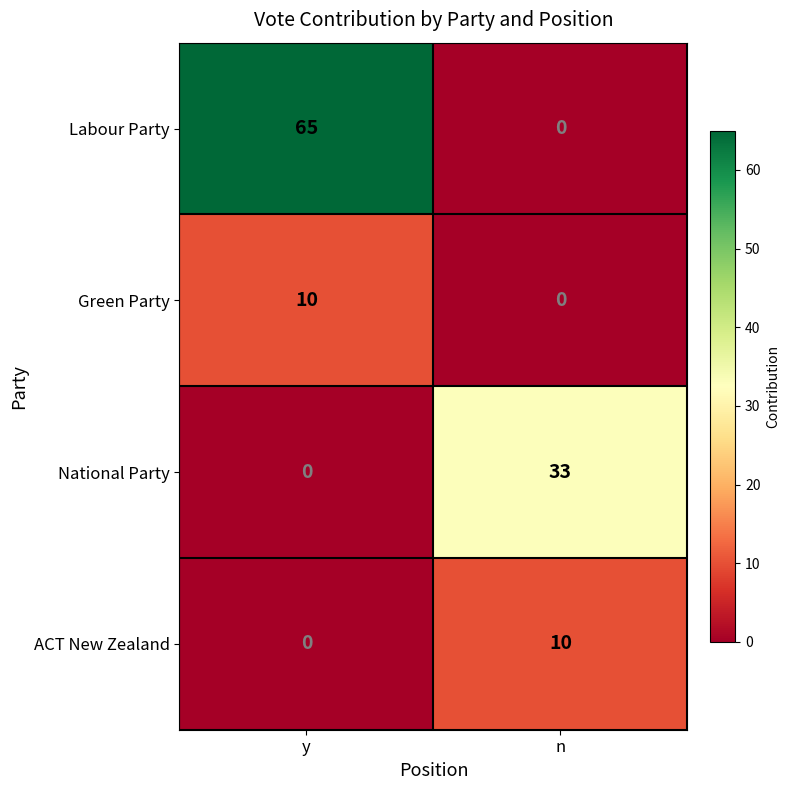

What is the difference between the maximum and minimum values in the Green Party series?

10